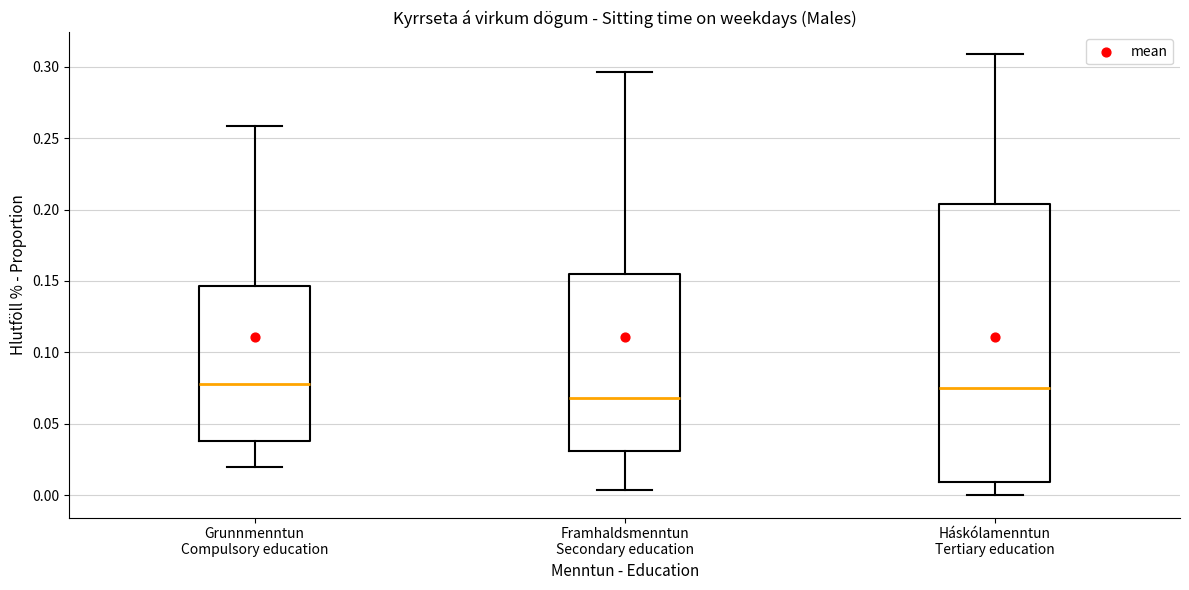

Where is the lower edge of the box for Framhaldsmenntun Secondary education on the y-axis? The values are not printed on the chart, so give them approximately, as read against the axis.

0.030